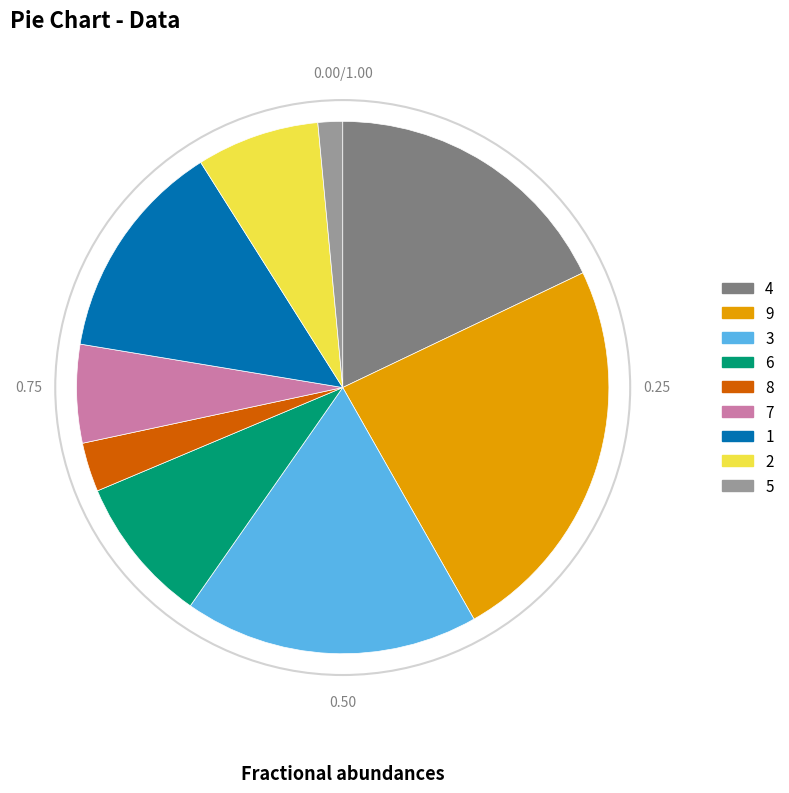

How many segments does this pie chart have?

9